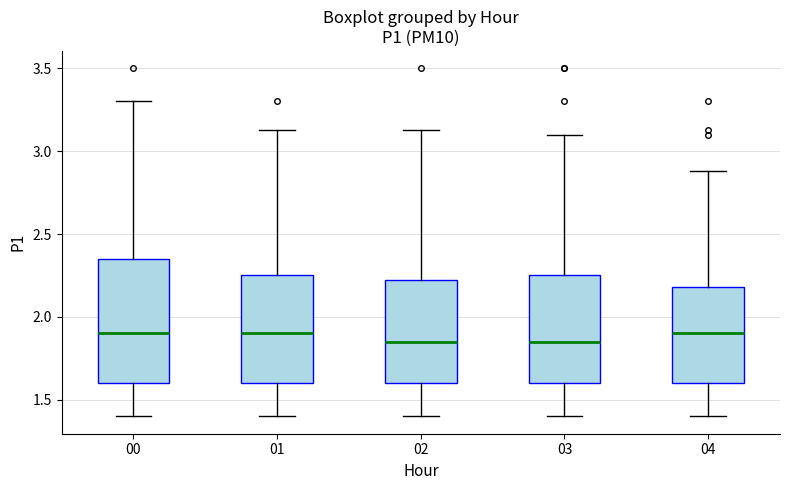

Comparing the boxes themselves (not the whiskers), which one is the tallest?

00